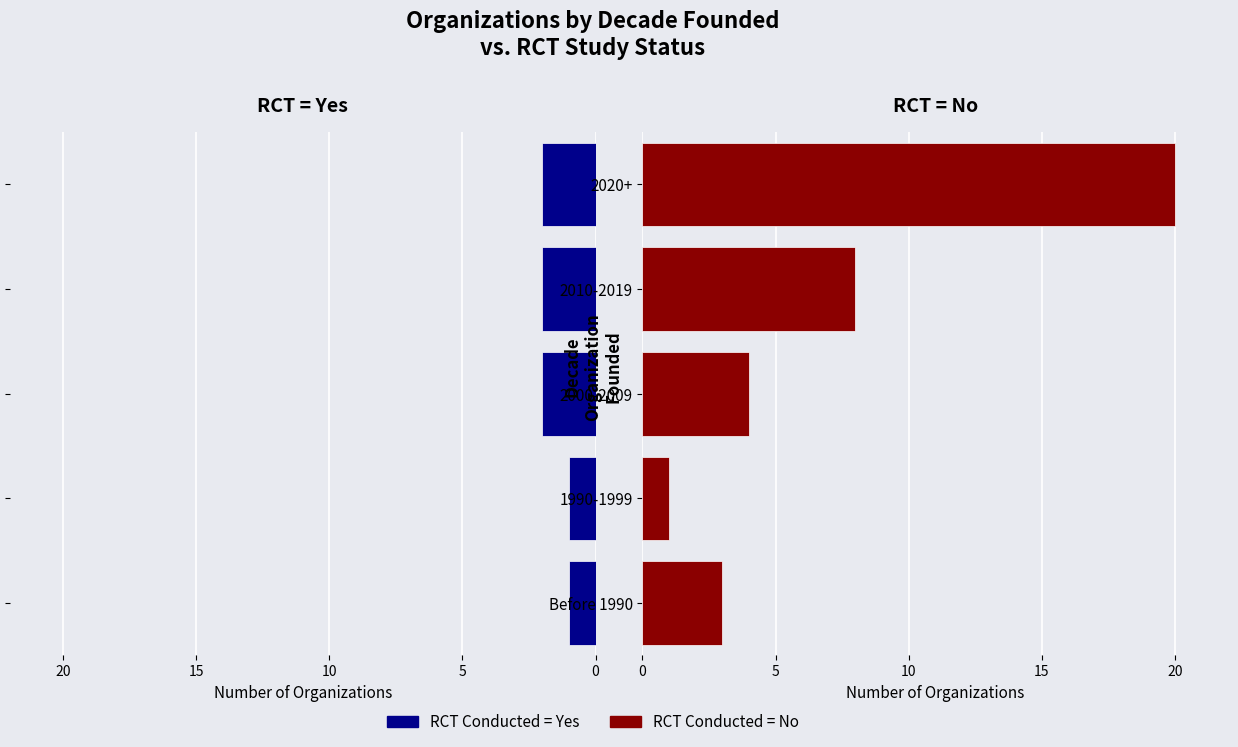

What is the difference between the second highest and second lowest values in the Yes (RCT) series?

1